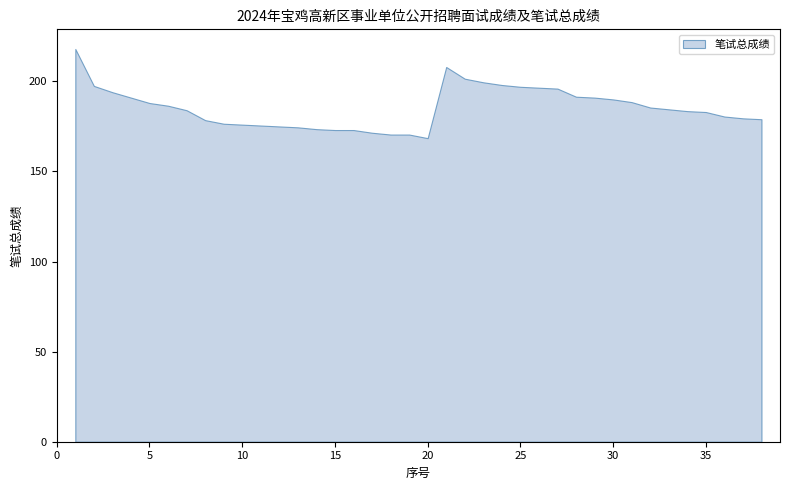

What is the change in value from 18 to 36?

+10.0